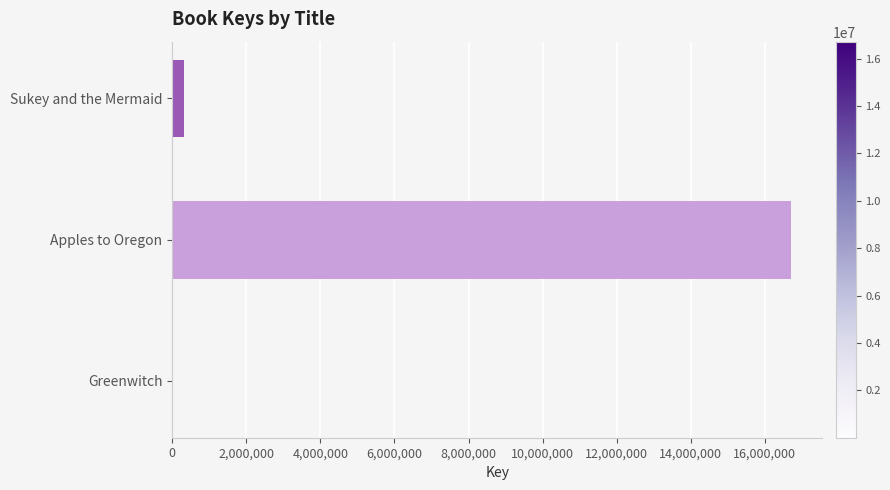

At which label is the value closest to 8360066?

Sukey and the Mermaid